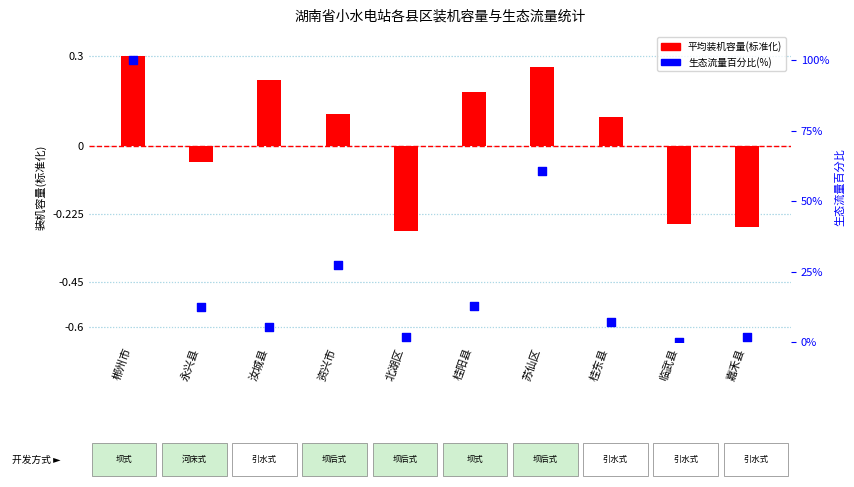

Which series has the widest spread of Y values?

生态流量百分比(%)